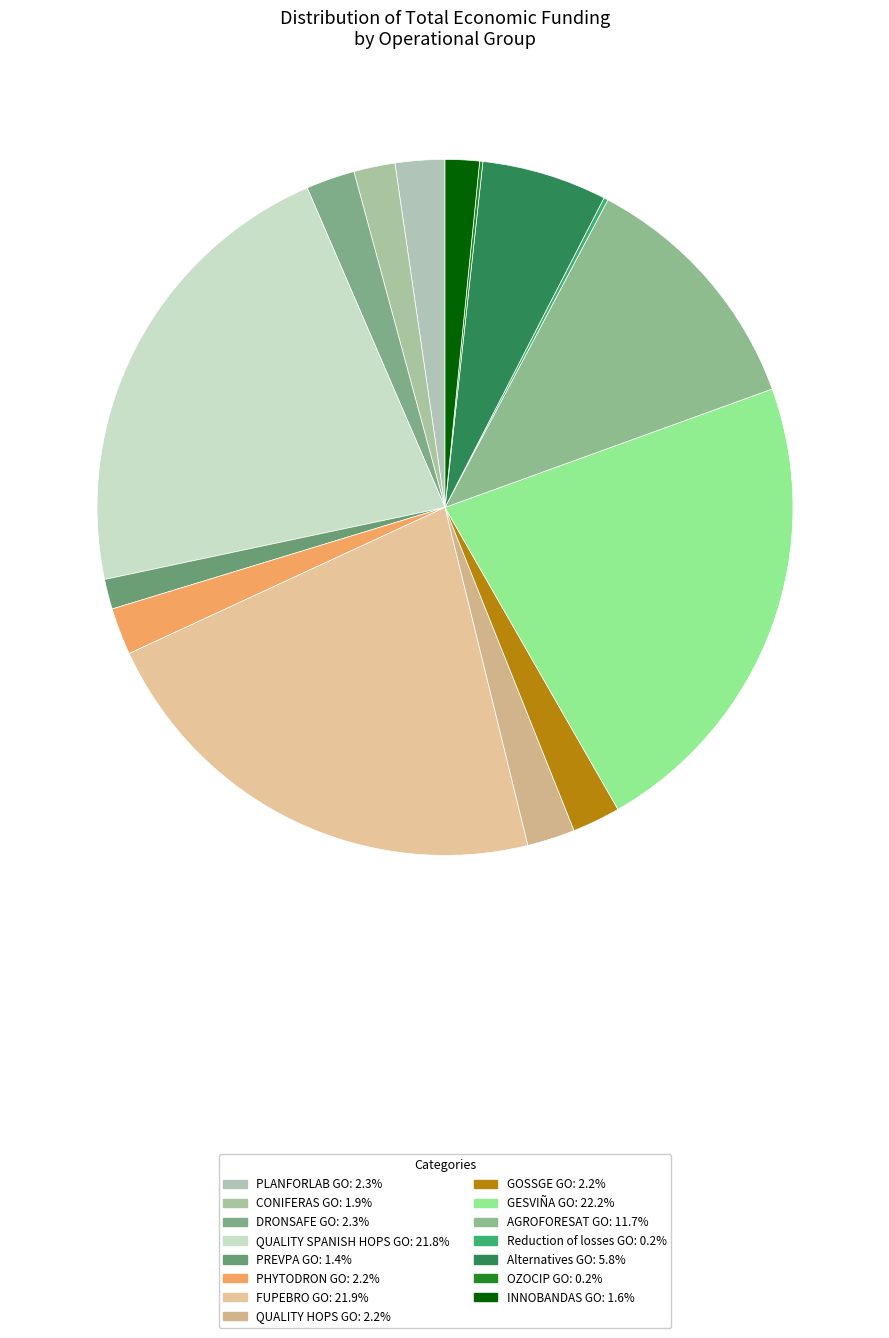

Is there any slice that represents more than half of the pie?

No